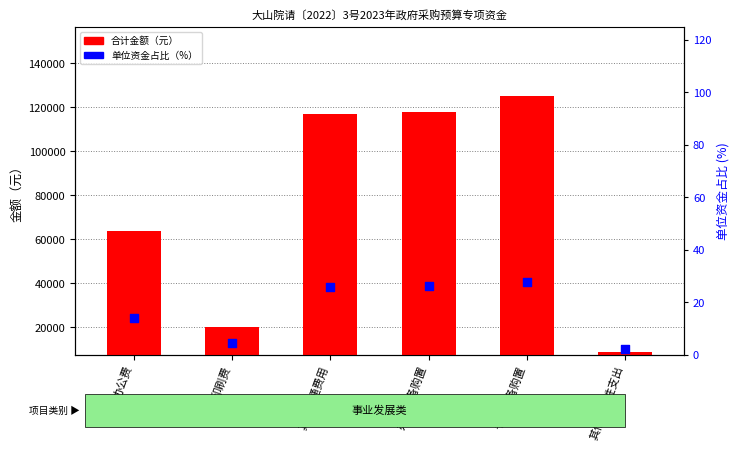

At how many categories does at least one series exceed 113334?

3